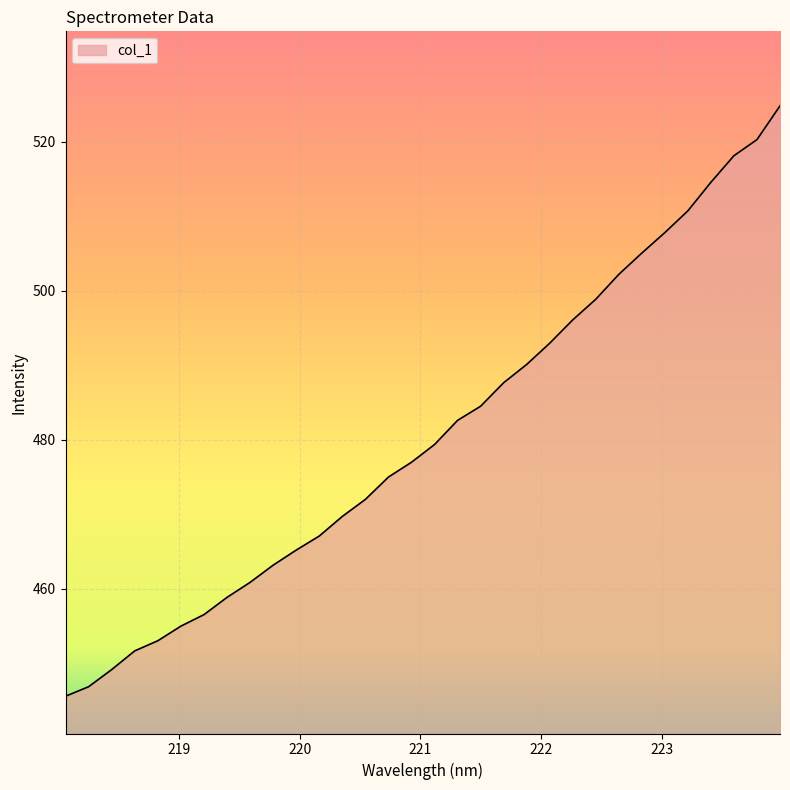

What is the difference between the maximum and minimum values?

79.2